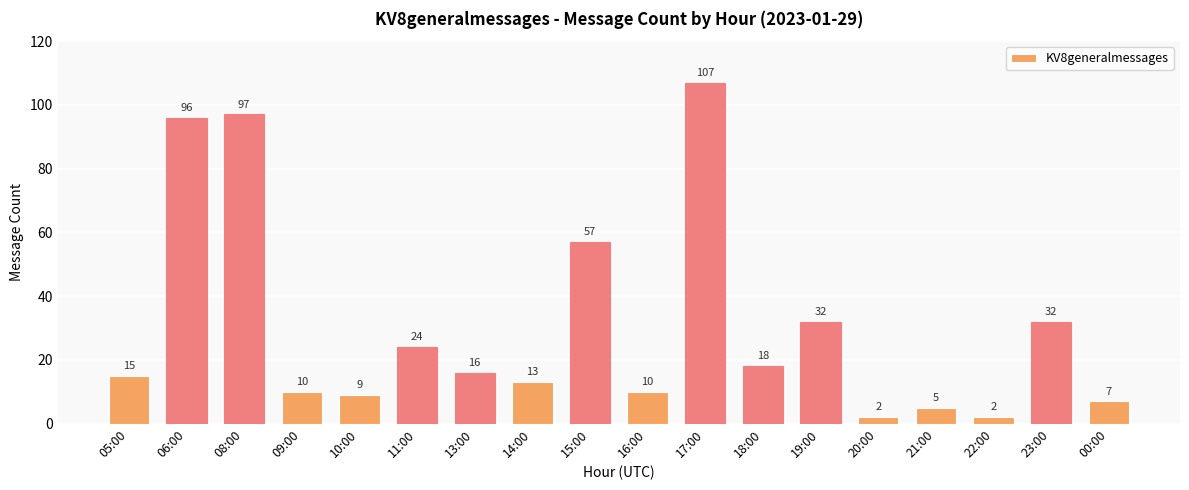

Count the number of categories in the chart.

18